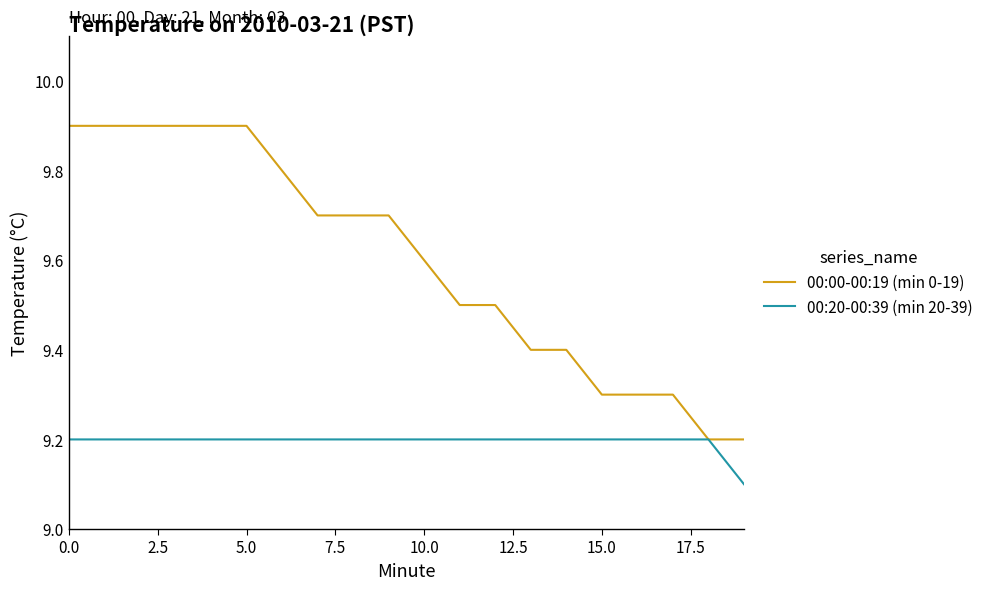

How many lines are shown in the chart?

2